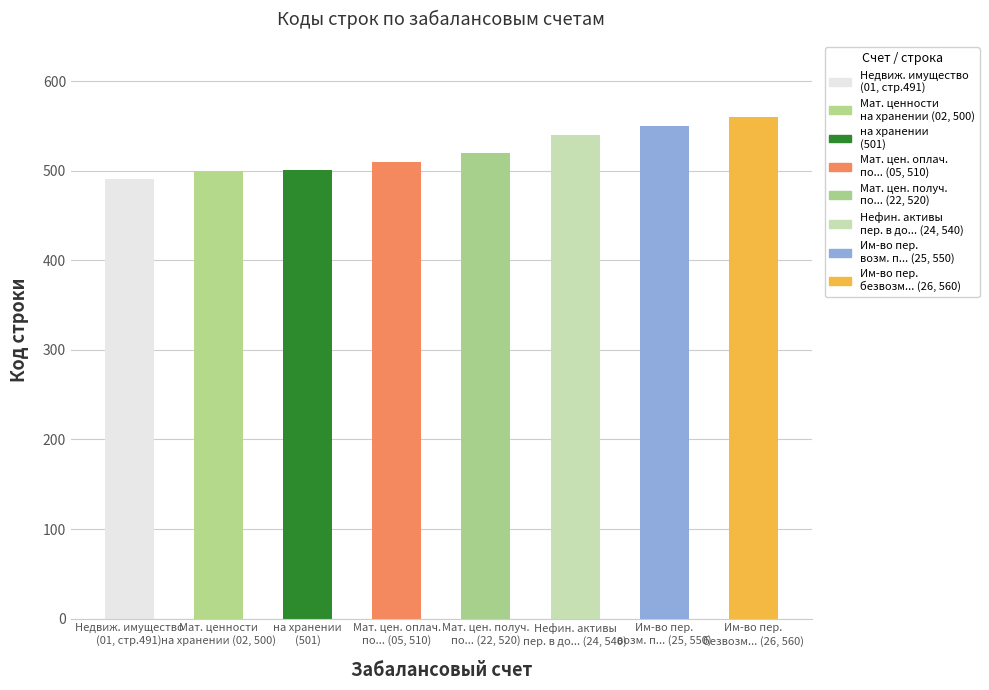

What is the value of the 1st bar from the left?

491